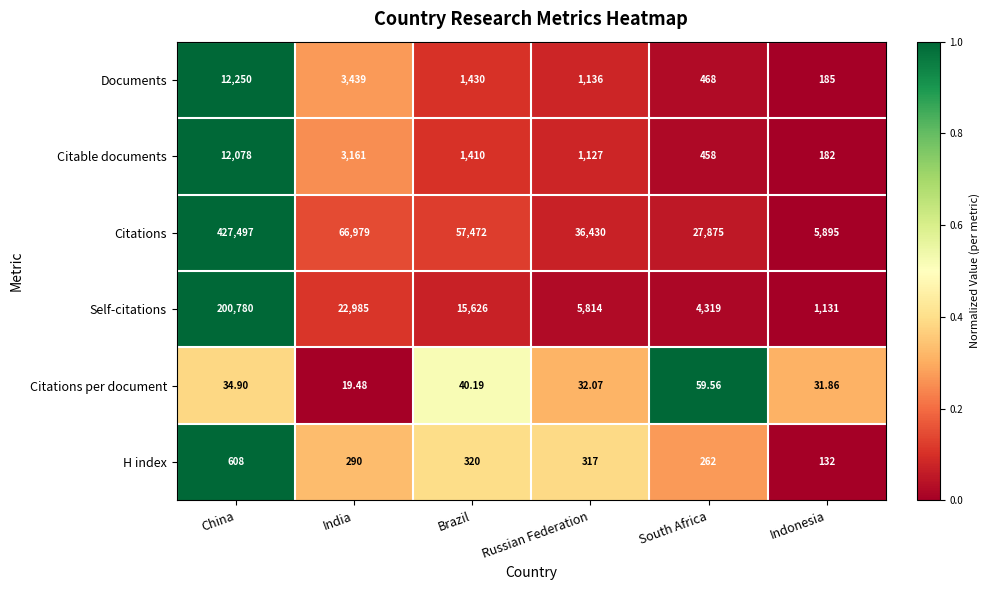

How many series are shown in this chart?

6